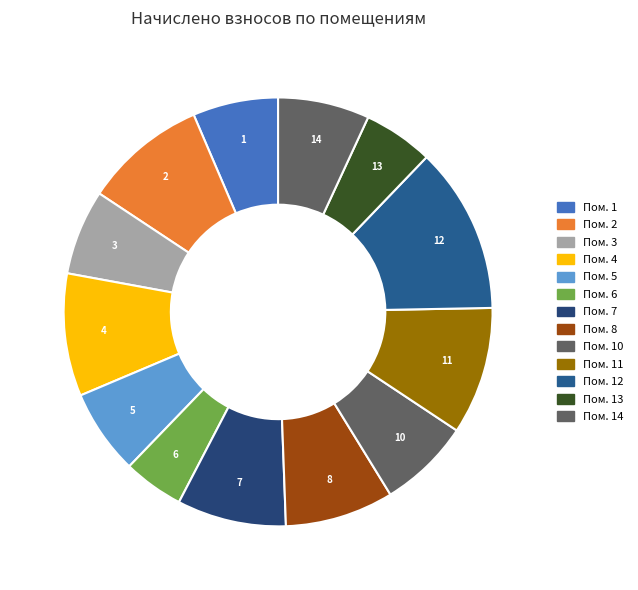

What is the largest slice in the pie chart?

12